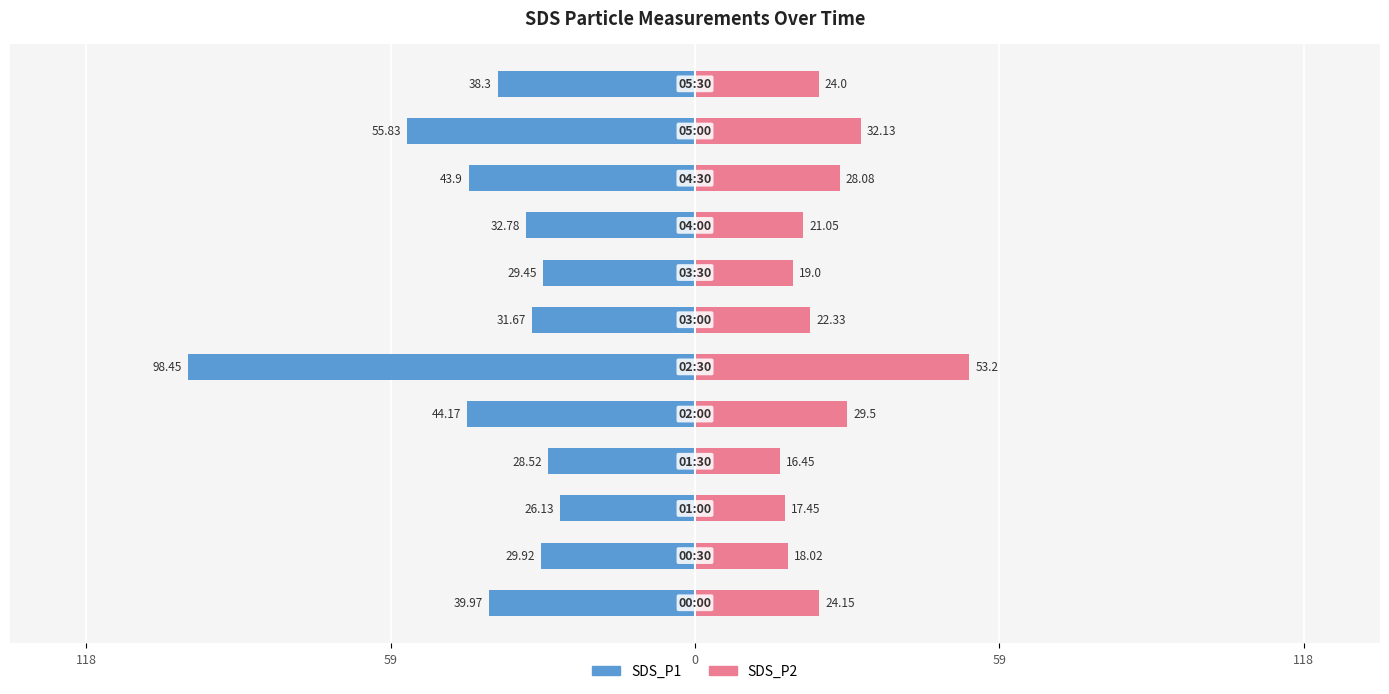

Which series changed the most between 59 and 10?

SDS_P1